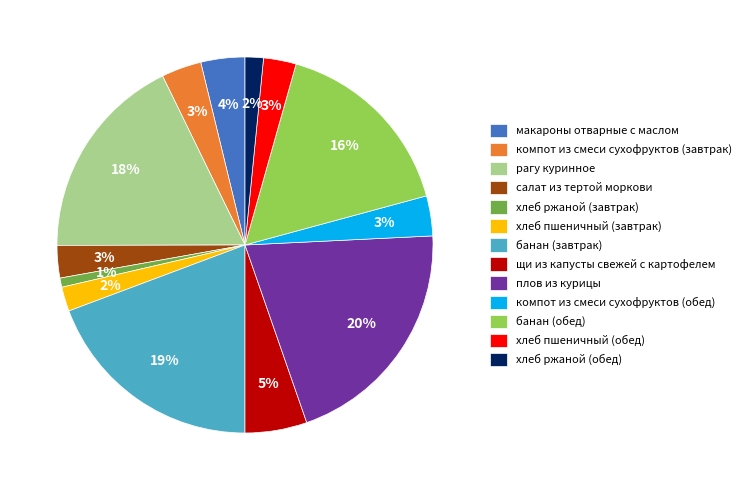

Which category has the smallest portion of the pie?

хлеб ржаной (завтрак)